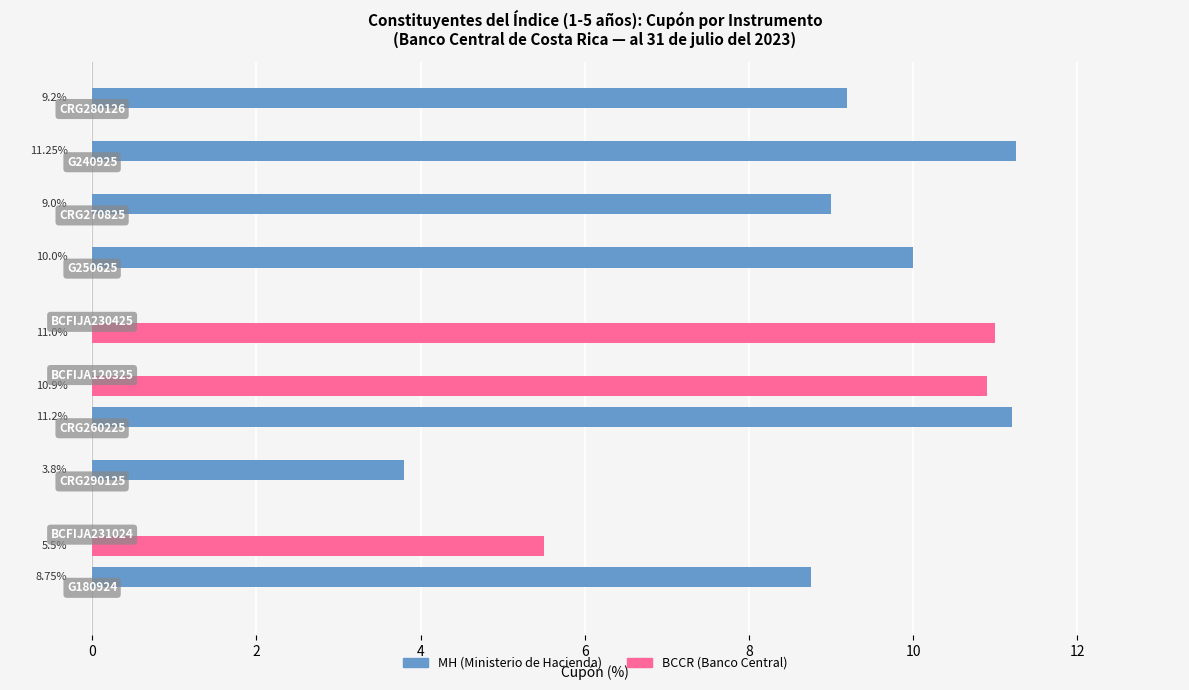

Count the number of data series in this chart.

2